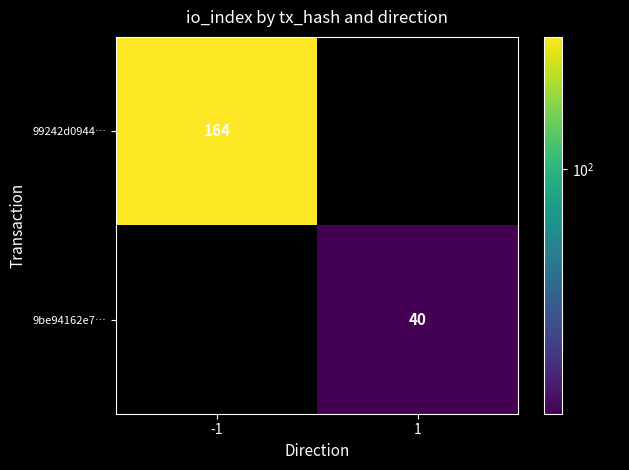

The value of 99242d0944… at -1 is 164. True or false?

True